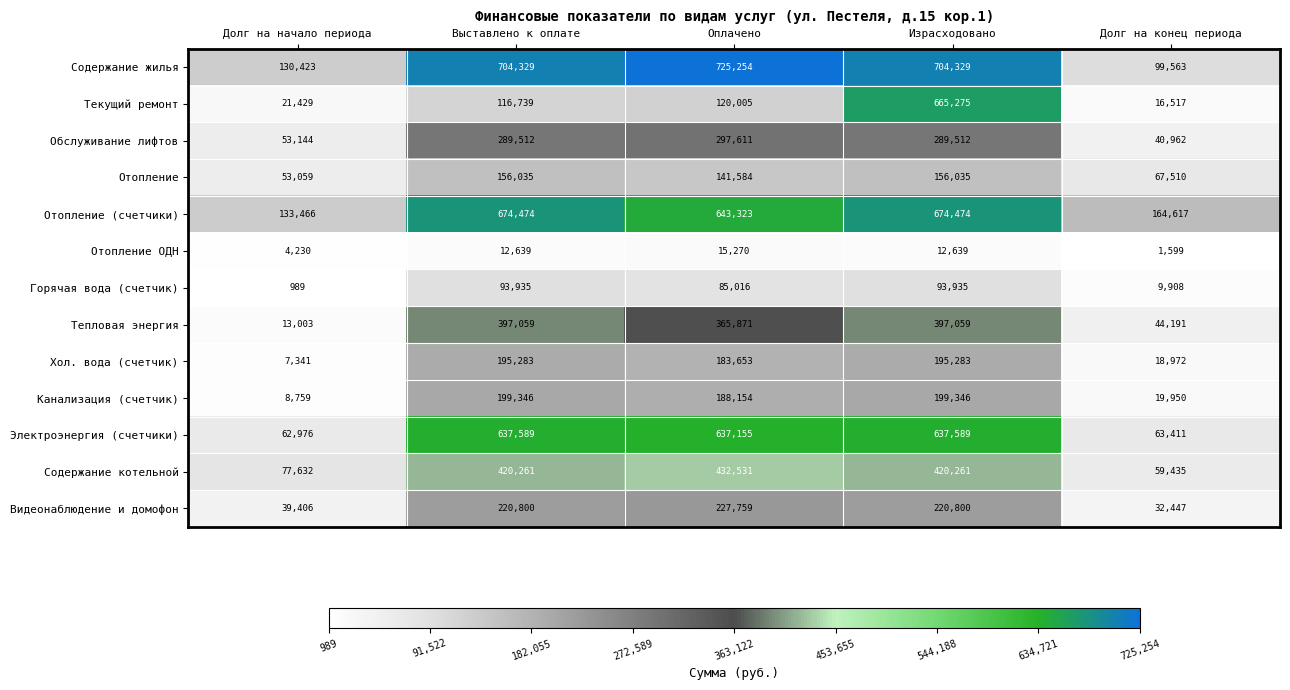

What is the difference between the highest and lowest values at Долг на начало периода?

132477